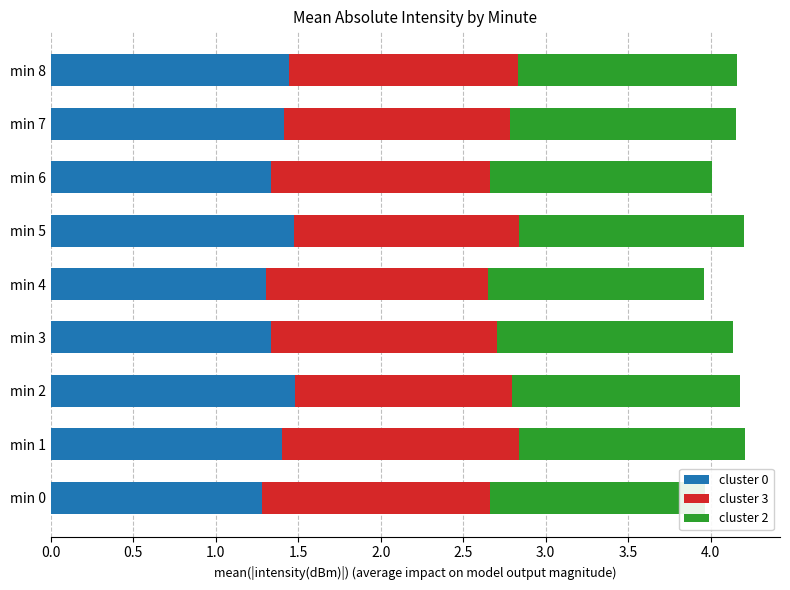

True or false: cluster 3 has a value of 1.4 at min 3.

True